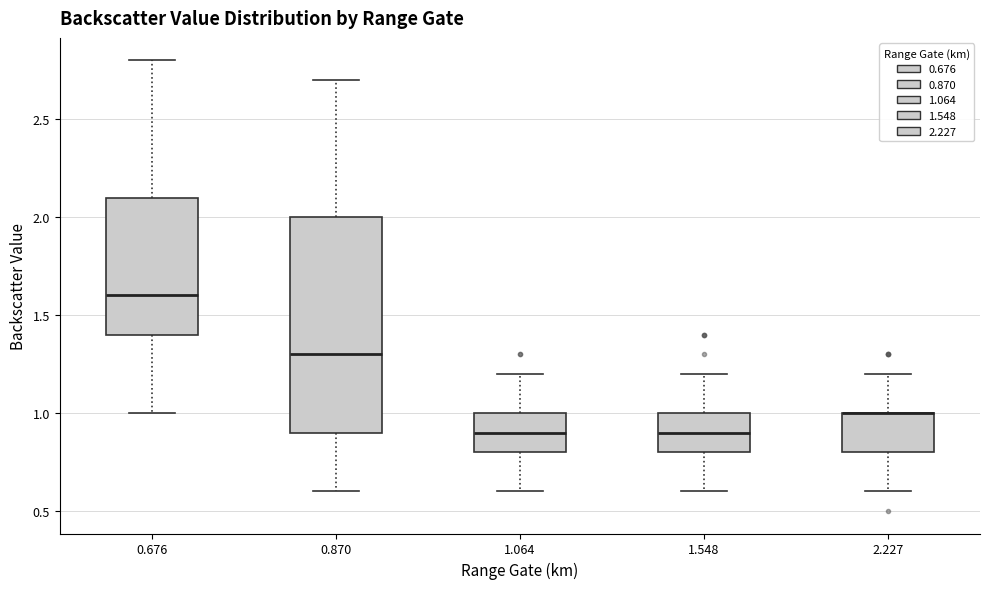

Where does the upper whisker of the box at x = 2.227 end on the y-axis? The values are not printed on the chart, so give them approximately, as read against the axis.

1.2